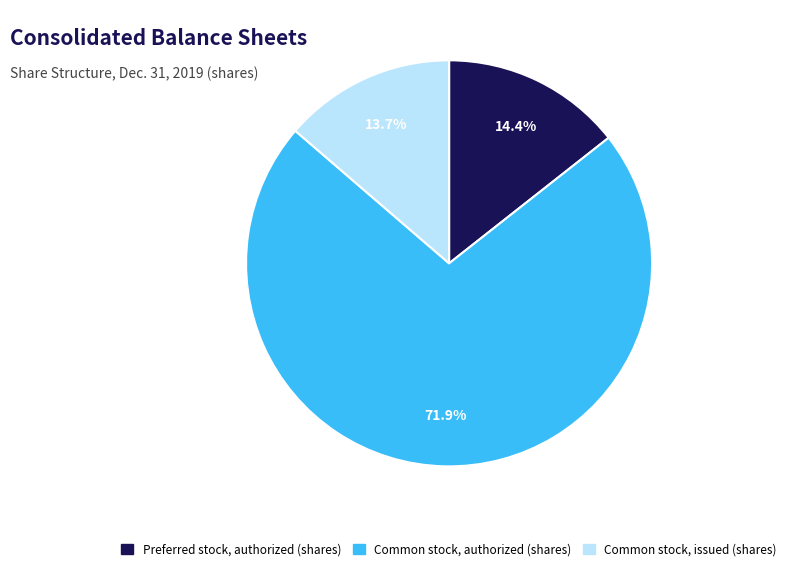

What is the majority slice?

Common stock, authorized (shares)